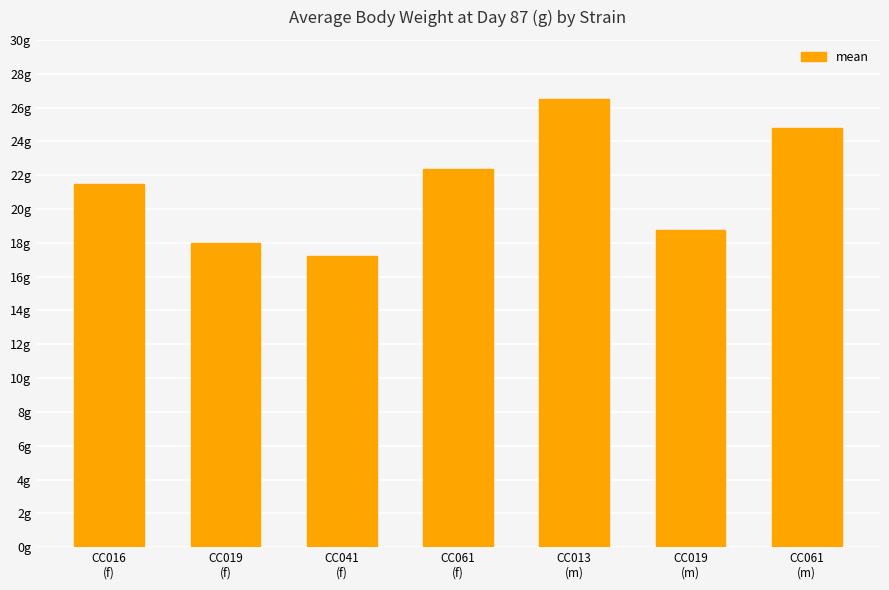

Where is the data nearest to the value 21?

CC016
(f)